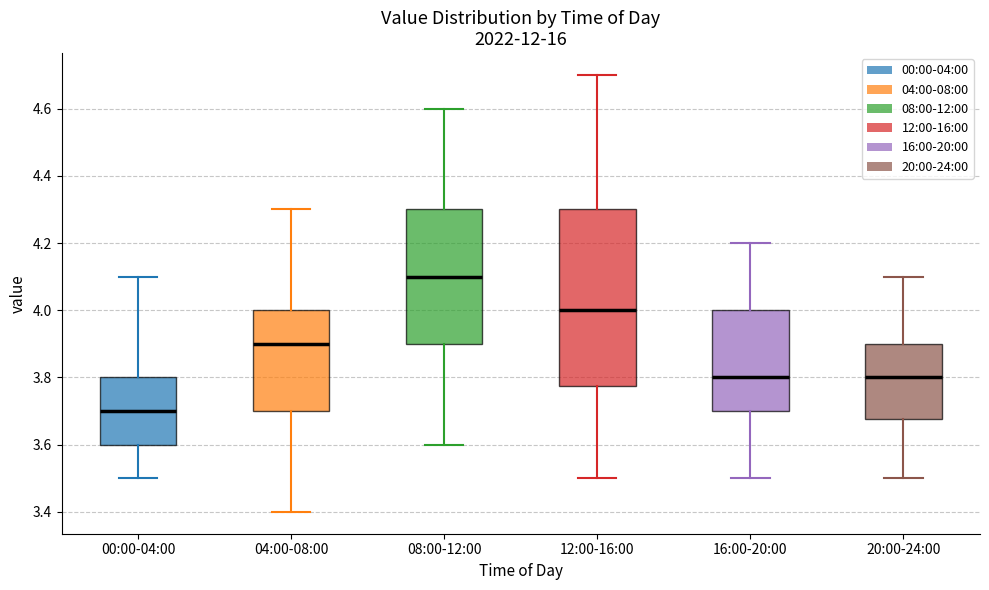

Comparing the boxes themselves (not the whiskers), which one is the tallest?

12:00-16:00